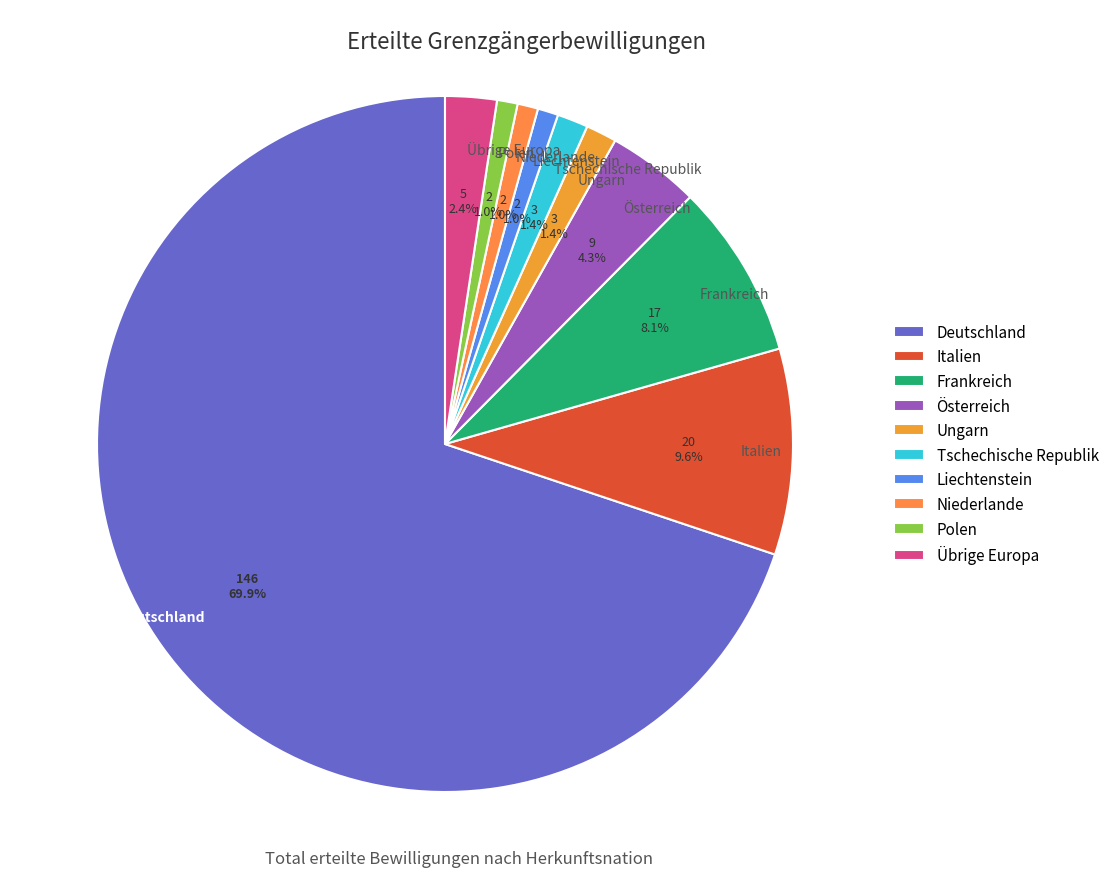

Which slice is the largest?

Deutschland